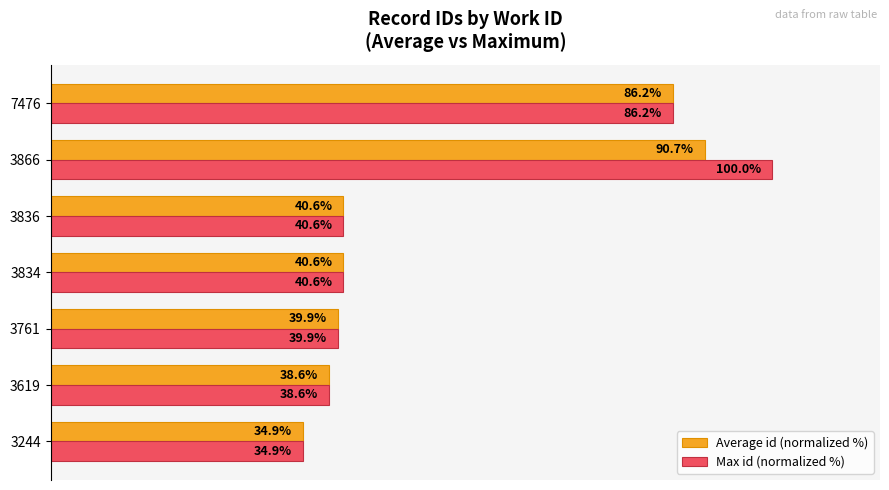

At 3866, list the series in order from largest to smallest.

Max id (normalized %), Average id (normalized %)